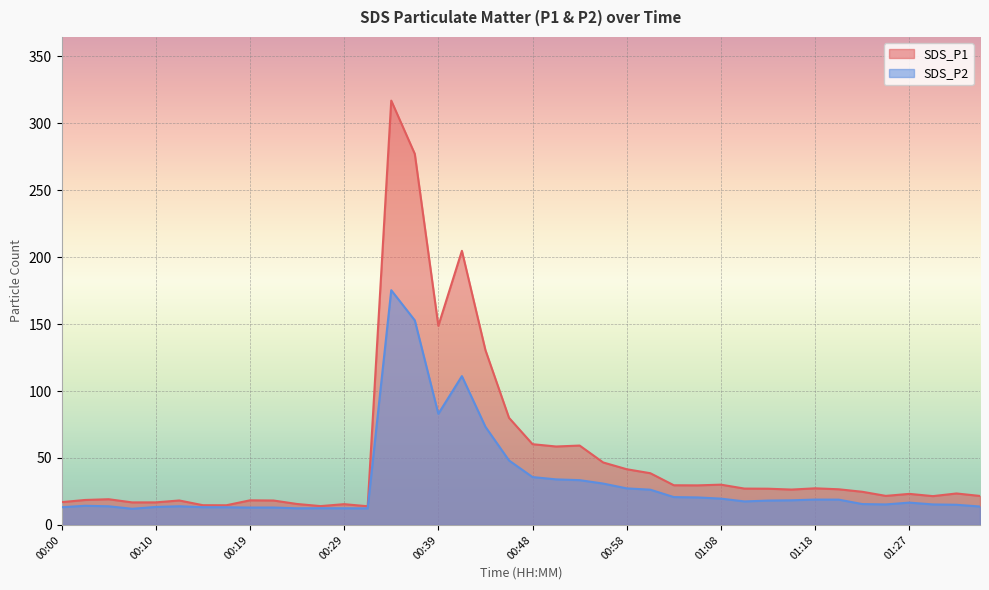

True or false: SDS_P1 and SDS_P2 cross at least once.

False